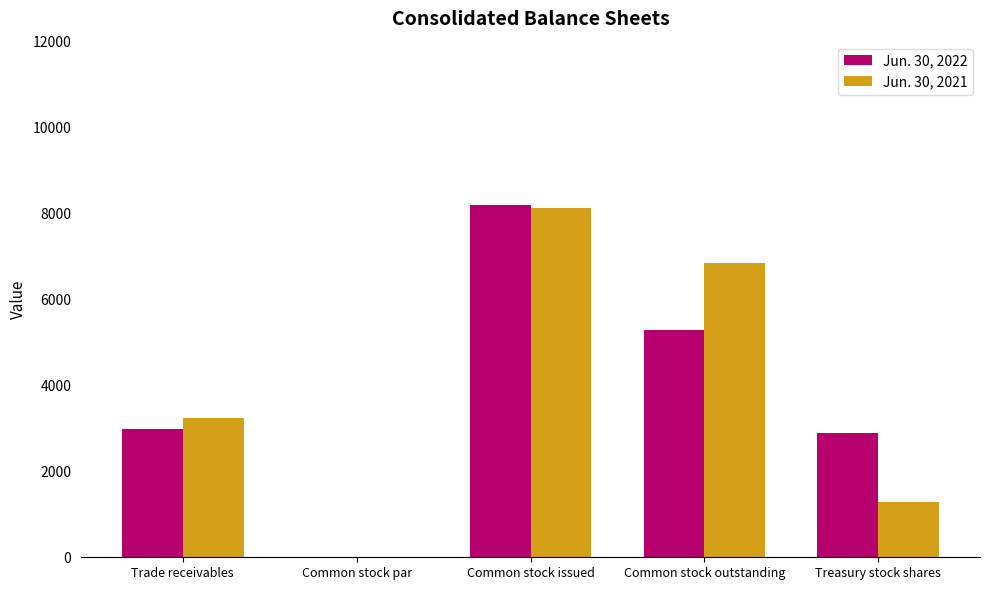

The value of Jun. 30, 2022 at Trade receivables is 2980. True or false?

True